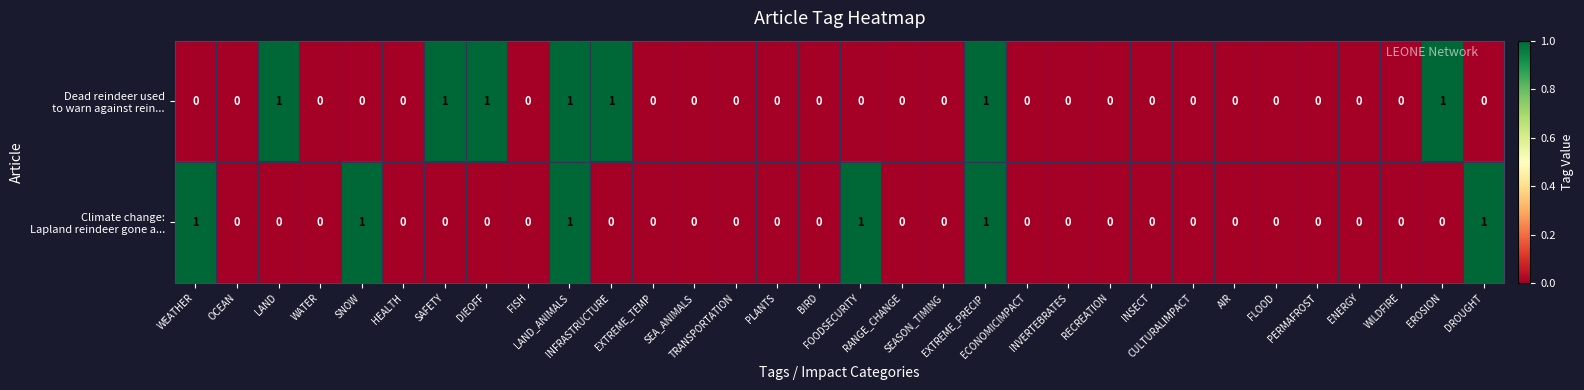

Rank the series by their maximum value, from highest to lowest.

Dead reindeer used to warn against rein..., Climate change: Lapland reindeer gone a...